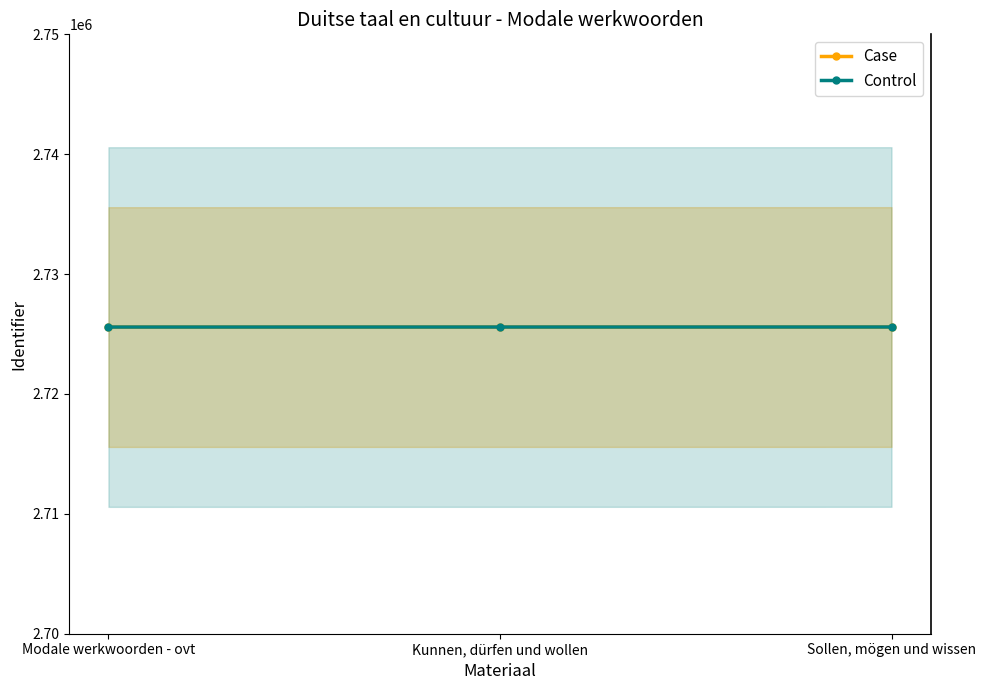

At which label is Control closest to 2725584?

Kunnen, dürfen und wollen